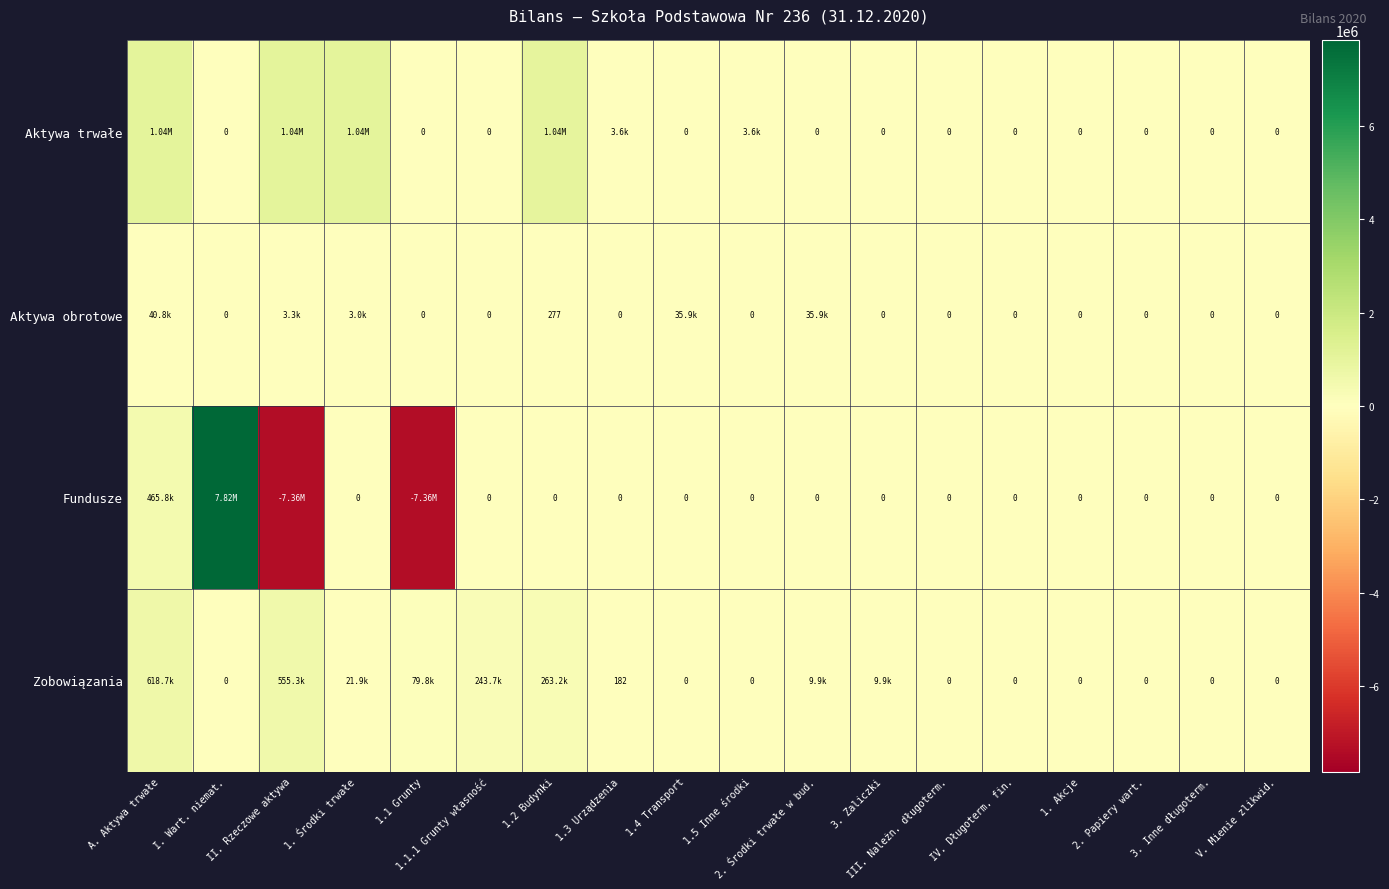

Rank the categories by Aktywa trwałe value from highest to lowest.

A. Aktywa trwałe, II. Rzeczowe aktywa, 1. Środki trwałe, 1.2 Budynki, 1.5 Inne środki, 1.3 Urządzenia, I. Wart. niemat., 1.1 Grunty, 1.1.1 Grunty własność, 1.4 Transport, 2. Środki trwałe w bud., 3. Zaliczki, III. Należn. długoterm., IV. Długoterm. fin., 1. Akcje, 2. Papiery wart., 3. Inne długoterm., V. Mienie zlikwid.